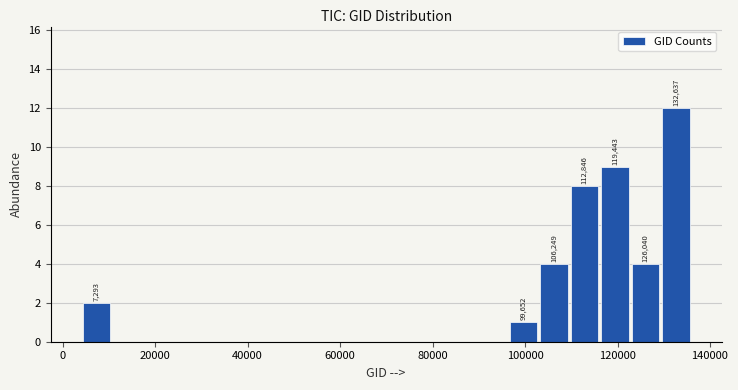

Around what value on the x-axis is the tallest bar? Give the approximate position of its centre, as read against the axis.

132000